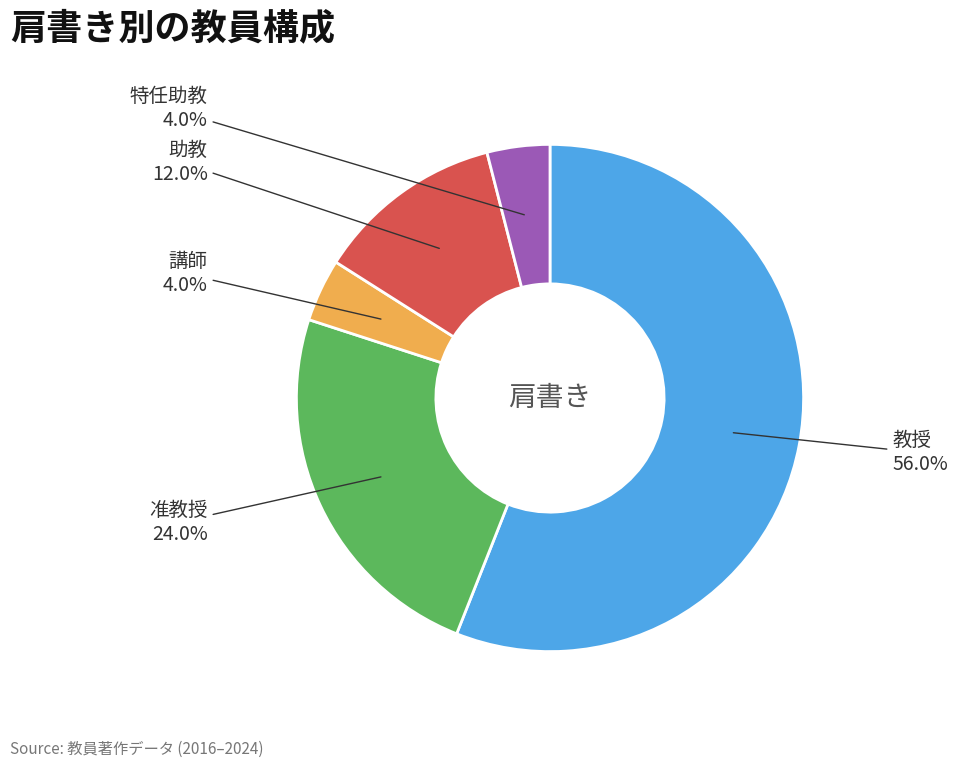

Is there a majority slice in this chart?

Yes